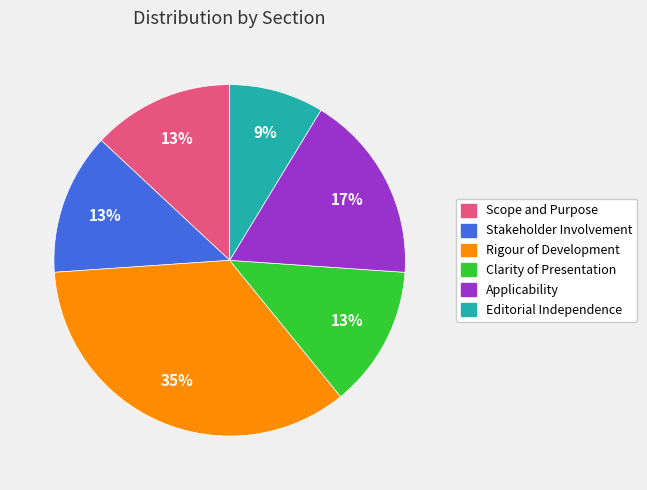

Count the number of slices in the pie.

6